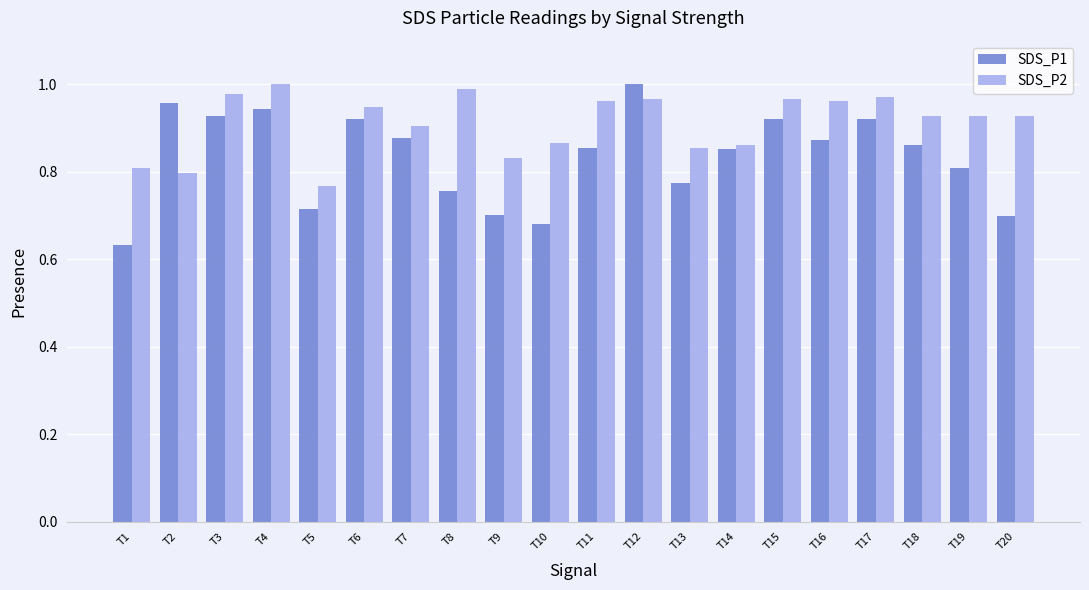

Where is SDS_P2 nearest to the value 0?

T5